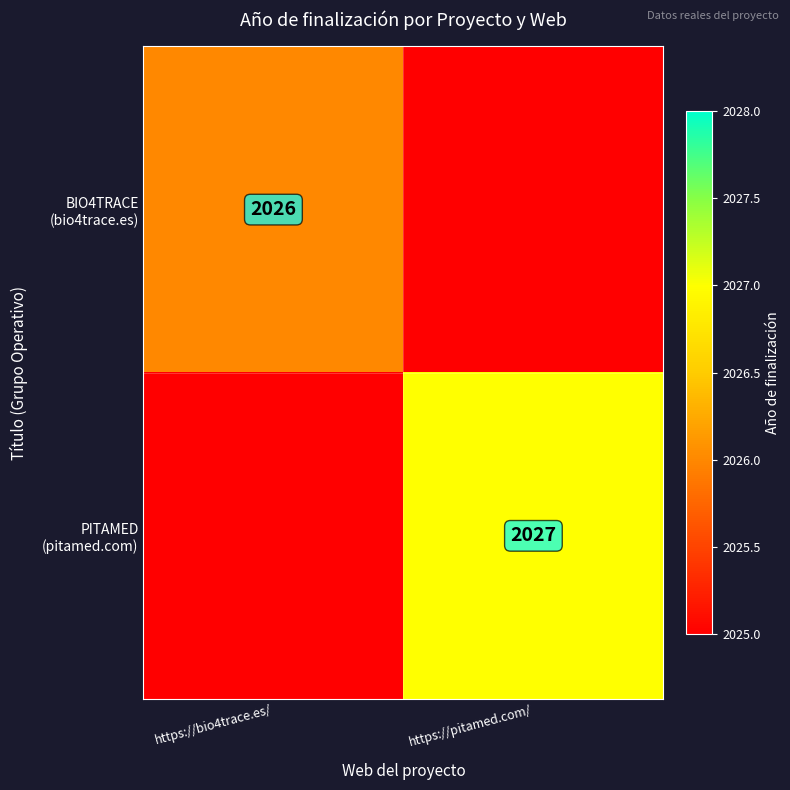

The value of PITAMED (pitamed.com) at https://pitamed.com/ is 2027. True or false?

True